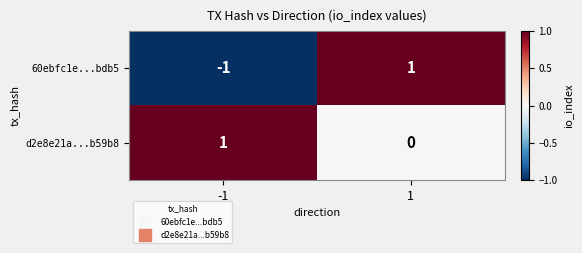

The 60ebfc1e...bdb5 series shows -1 at -1. True or false?

True